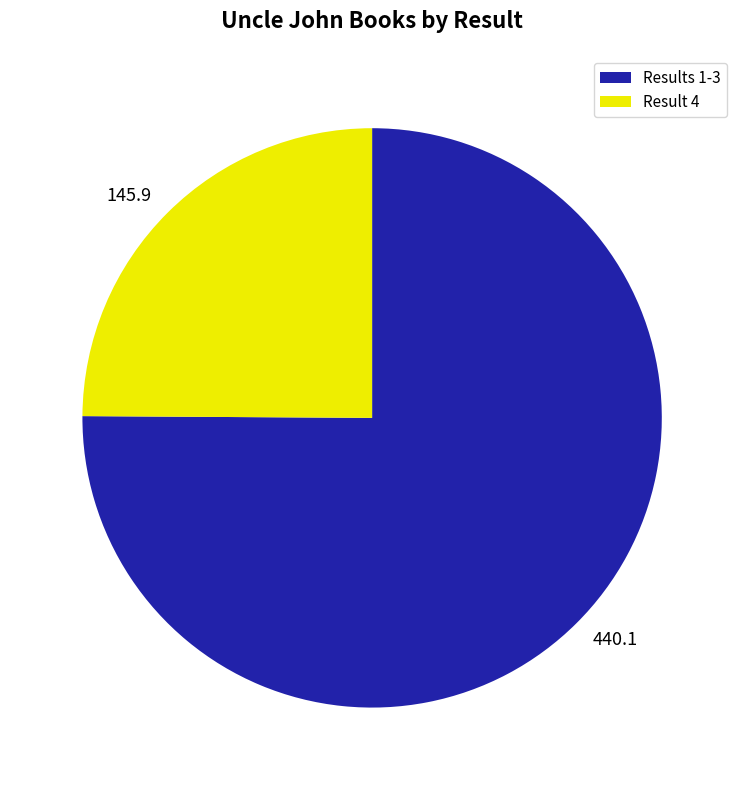

Which category has the smallest portion of the pie?

145.9